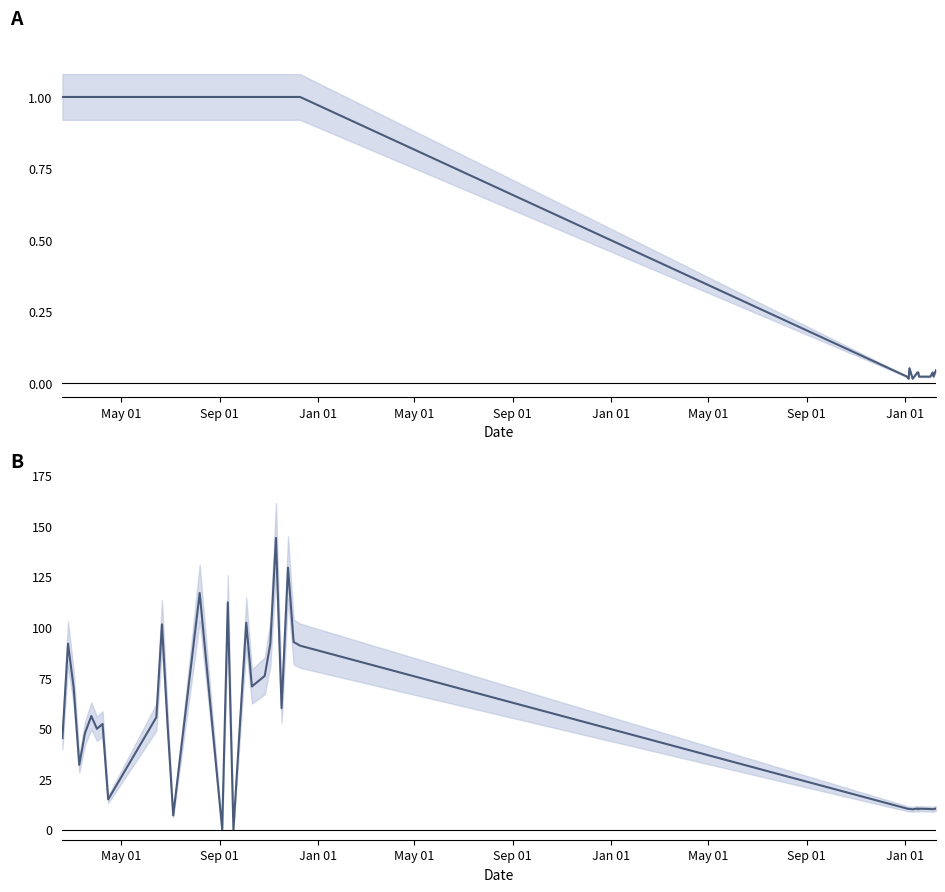

True or false: Amount and Fee cross at least once.

True